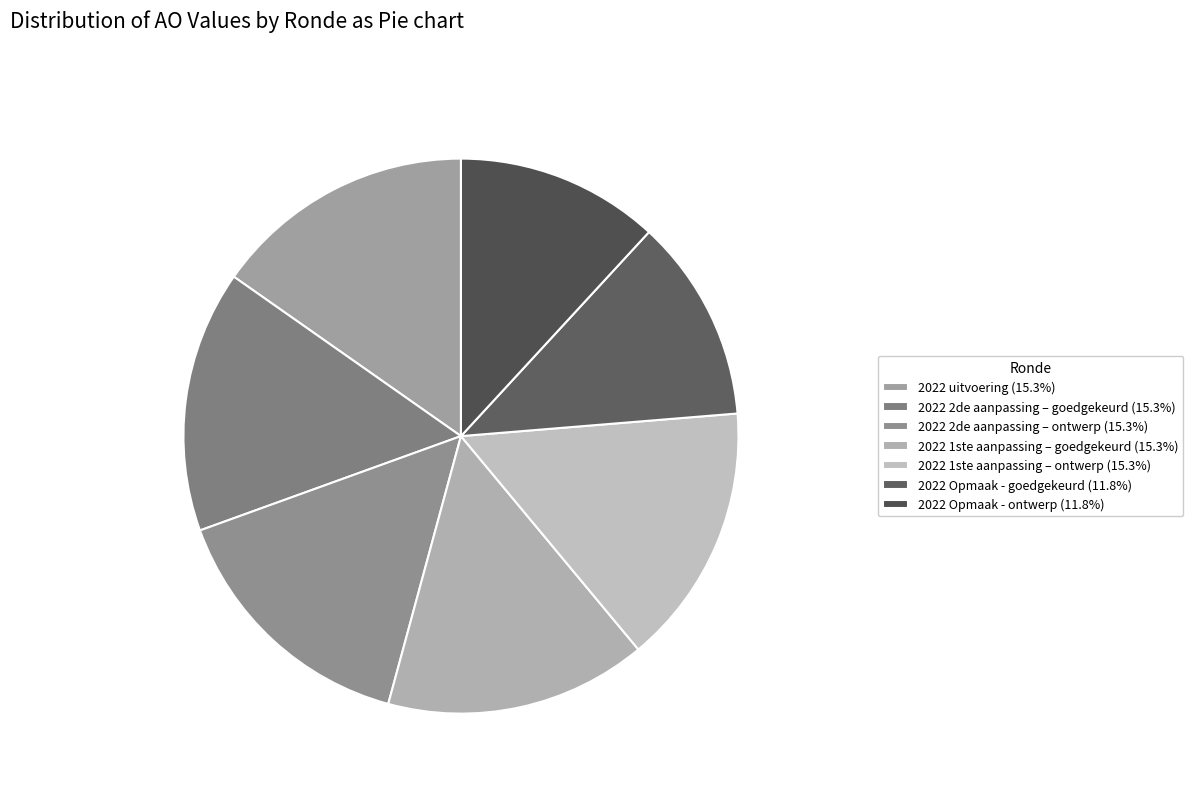

What percentage is the 2022 Opmaak - goedgekeurd slice, to the nearest percent?

12%